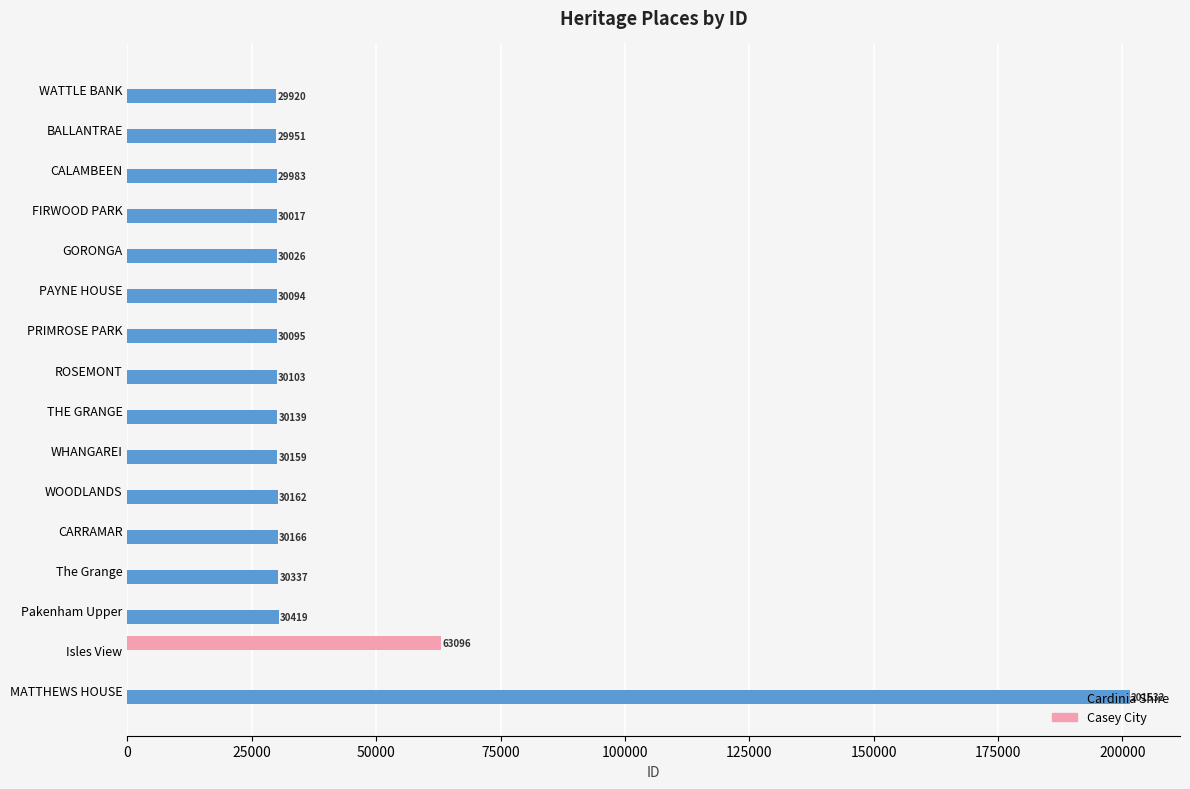

Which series changed the most between FIRWOOD PARK and WOODLANDS?

Cardinia Shire